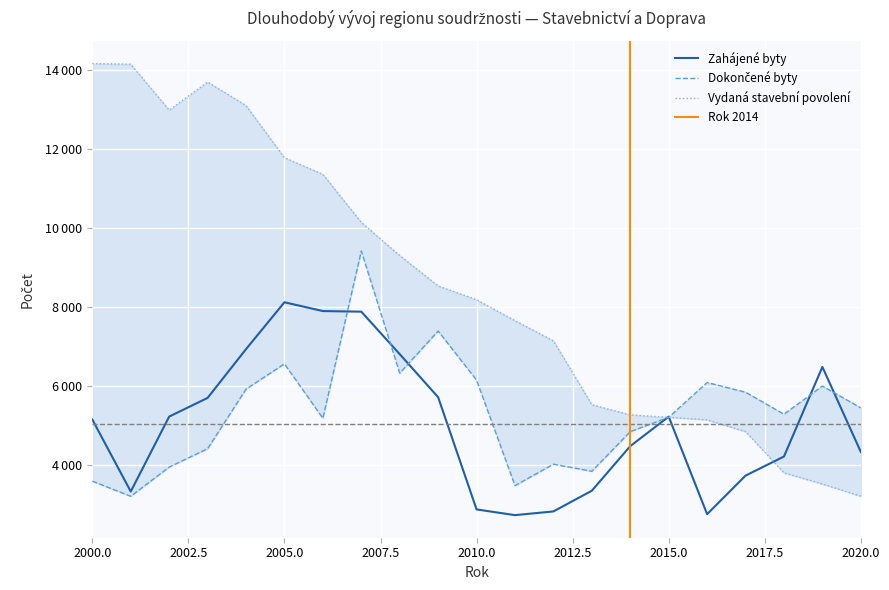

What is the total value across all series at 2019?

16012